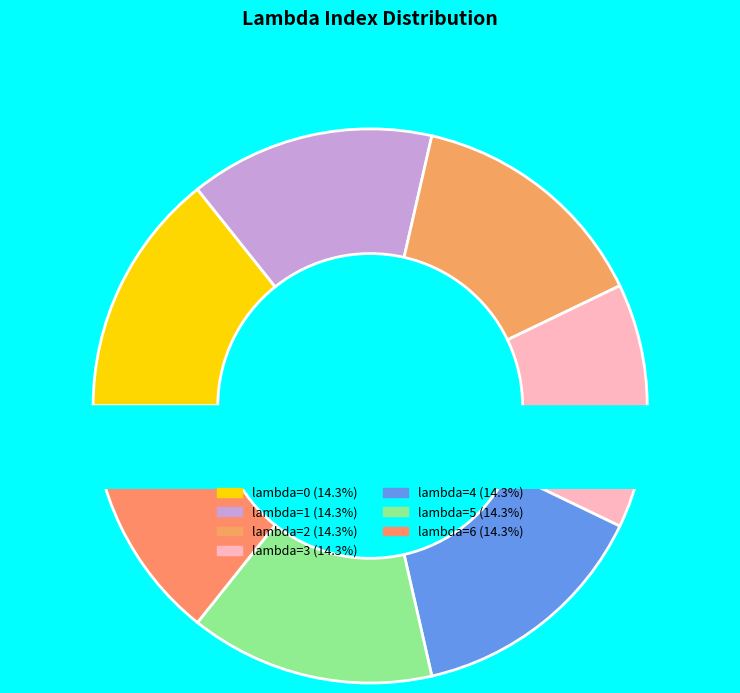

Rank the categories by value from lowest to highest.

0, 1, 2, 3, 4, 5, 6